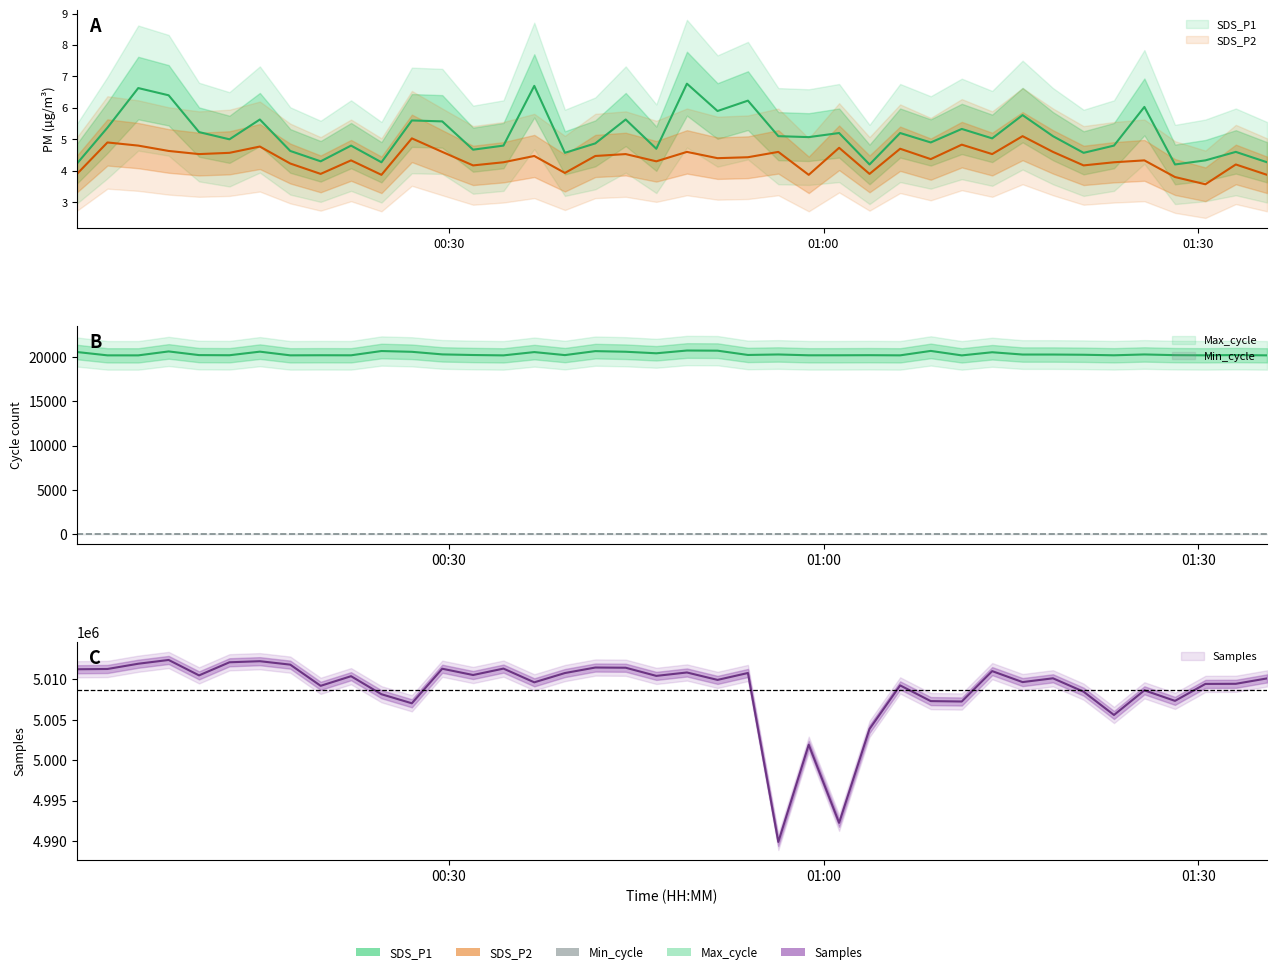

At which category does the chart reach its peak across all series?

2023/09/29 00:07:35